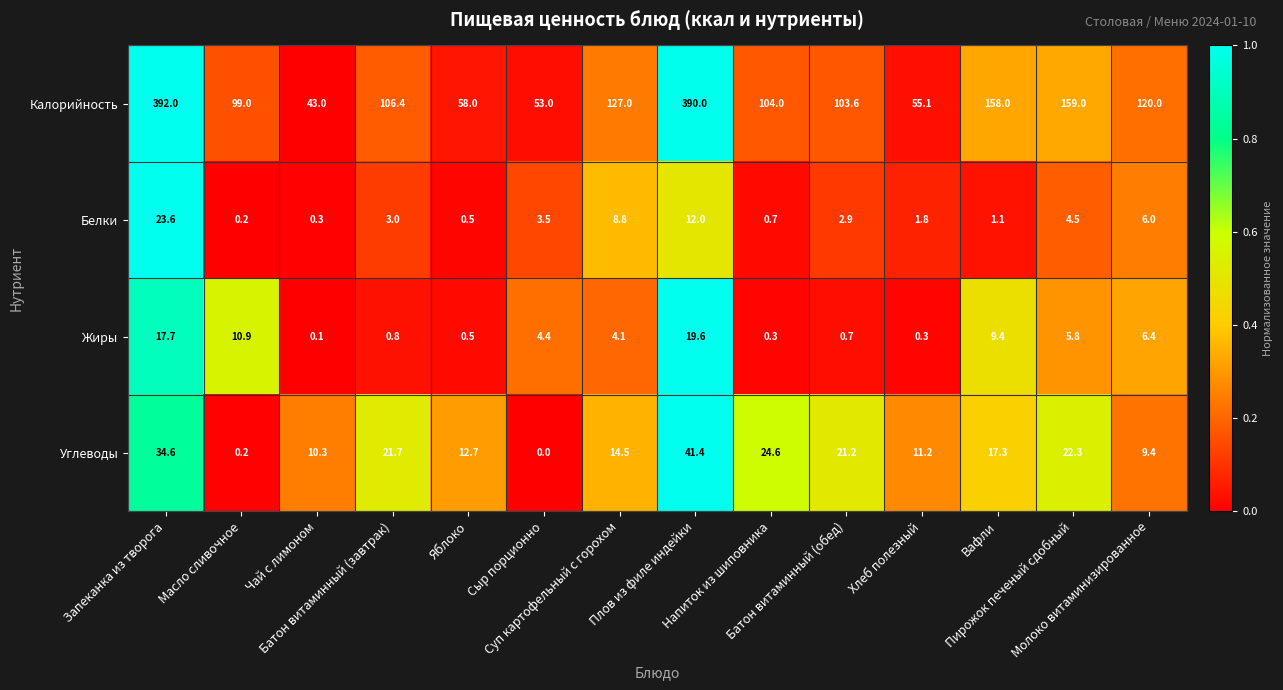

Which series has the largest range (max minus min)?

Калорийность